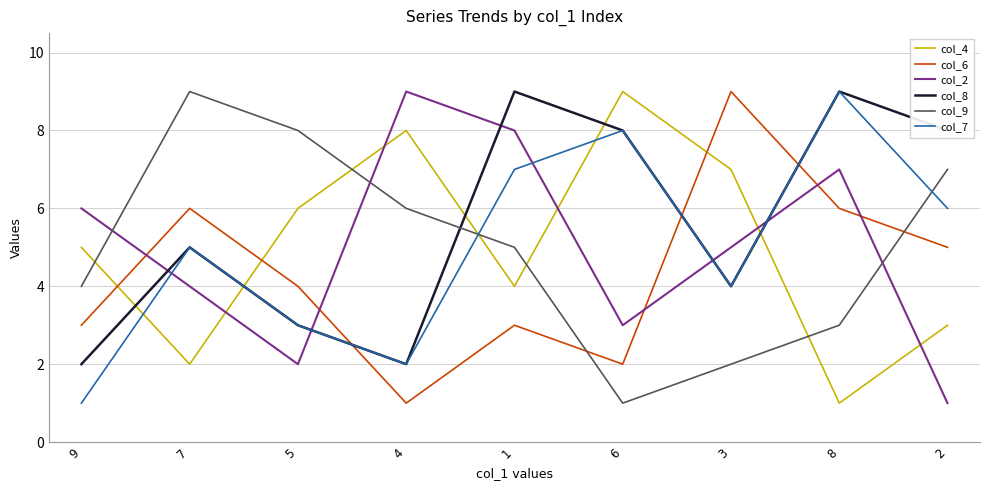

How many lines are shown in the chart?

6